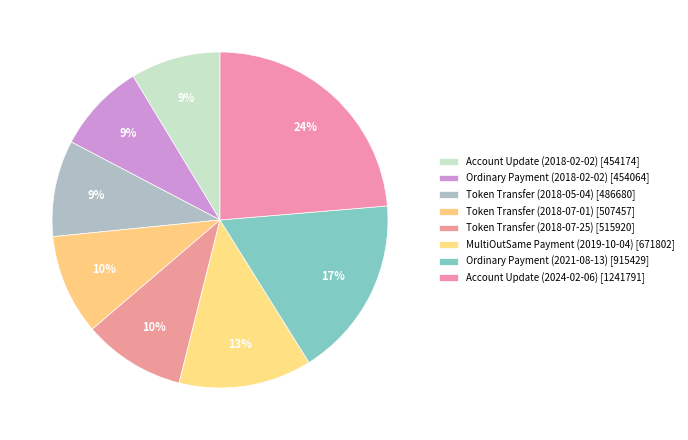

To the nearest percent, what portion does Token Transfer (2018-05-04) represent?

9%